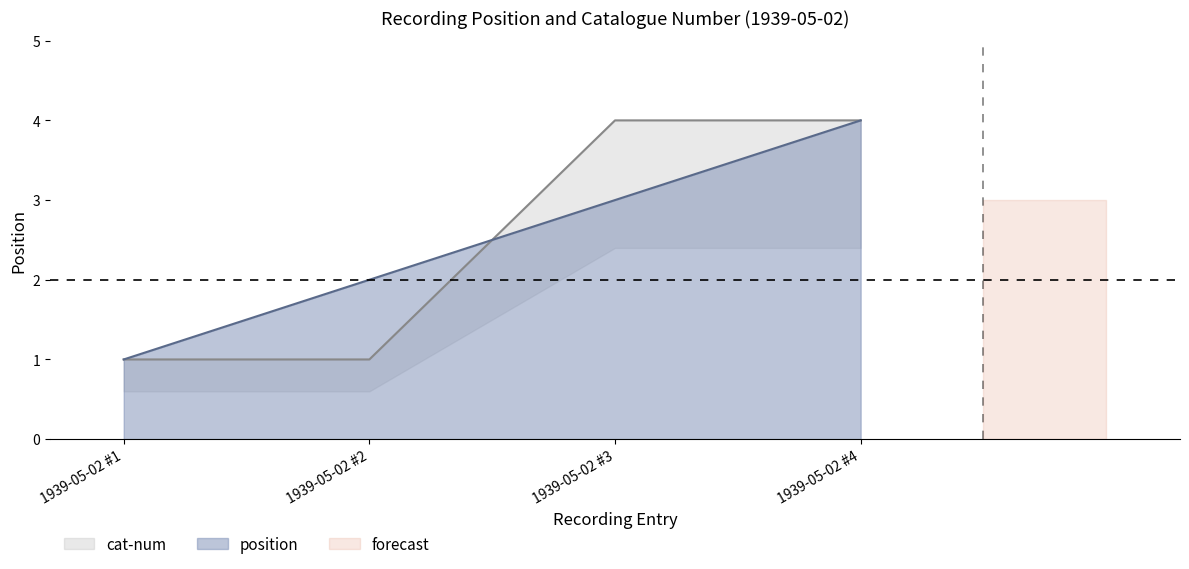

After their last crossing, which series has the higher values: cat-num or position?

cat-num